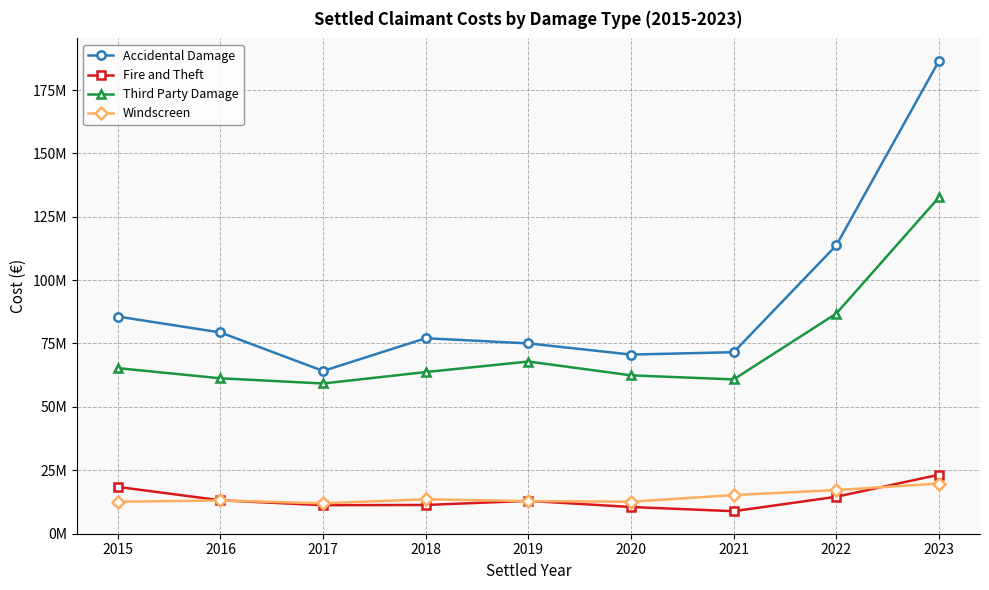

At which category does Third Party Damage reach its first local valley?

2017